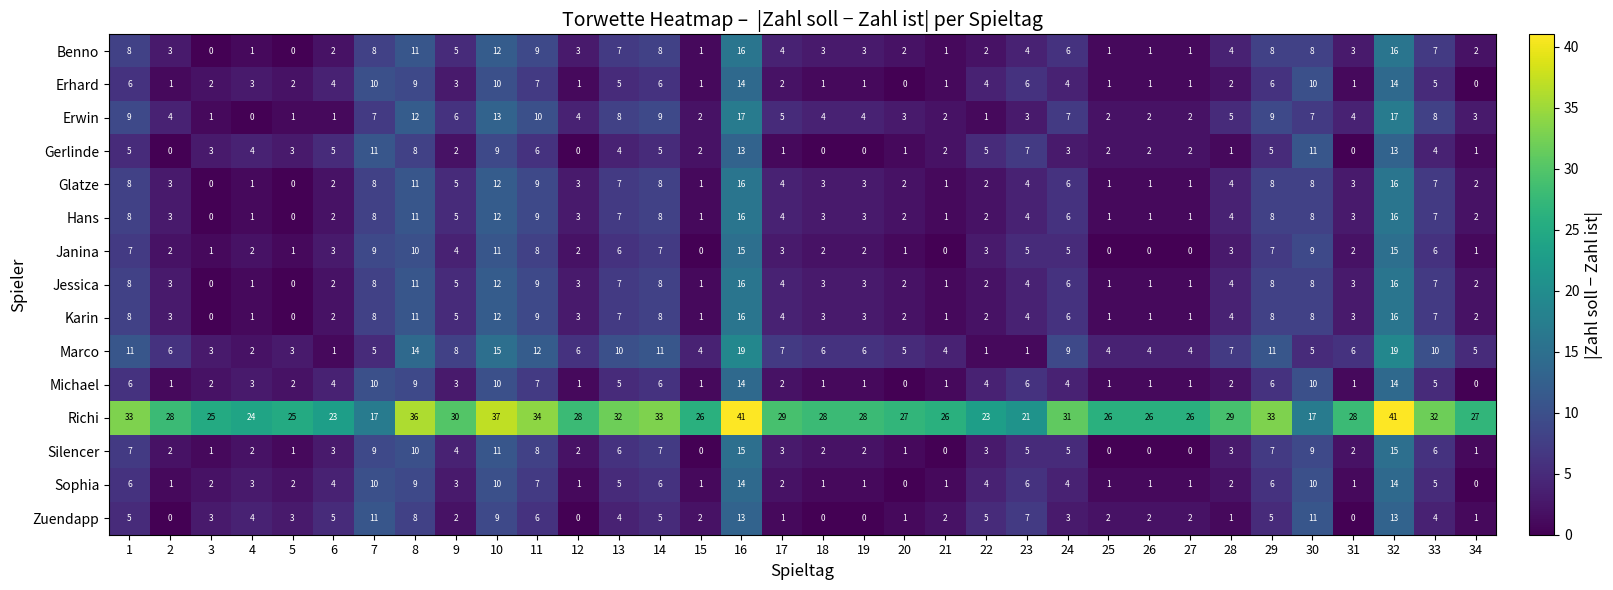

Which series has the largest total across all categories?

Richi